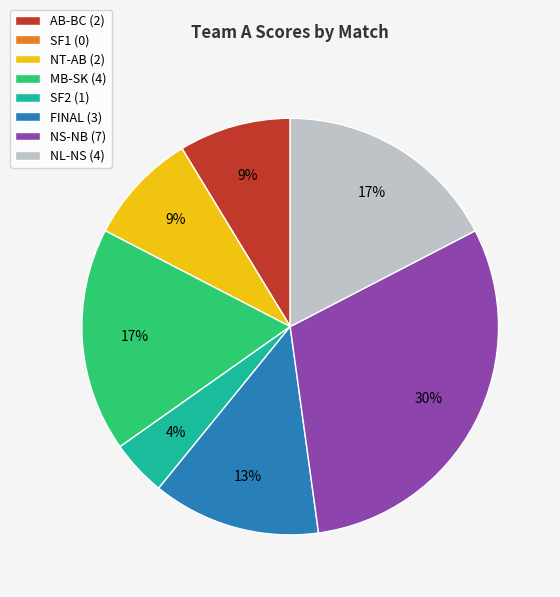

To the nearest percent, what percentage of the pie is NT-AB?

9%